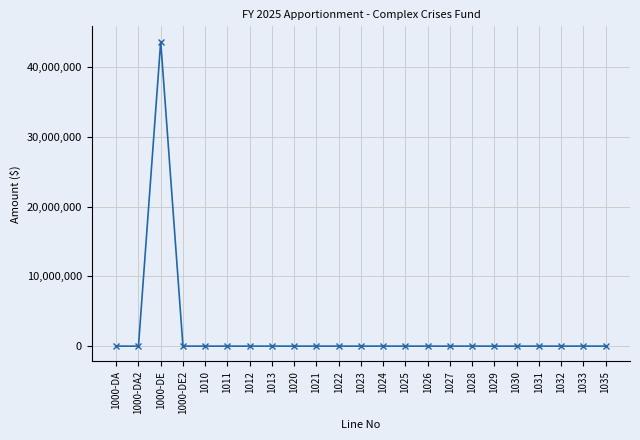

What is the maximum value shown in the chart?

43665445